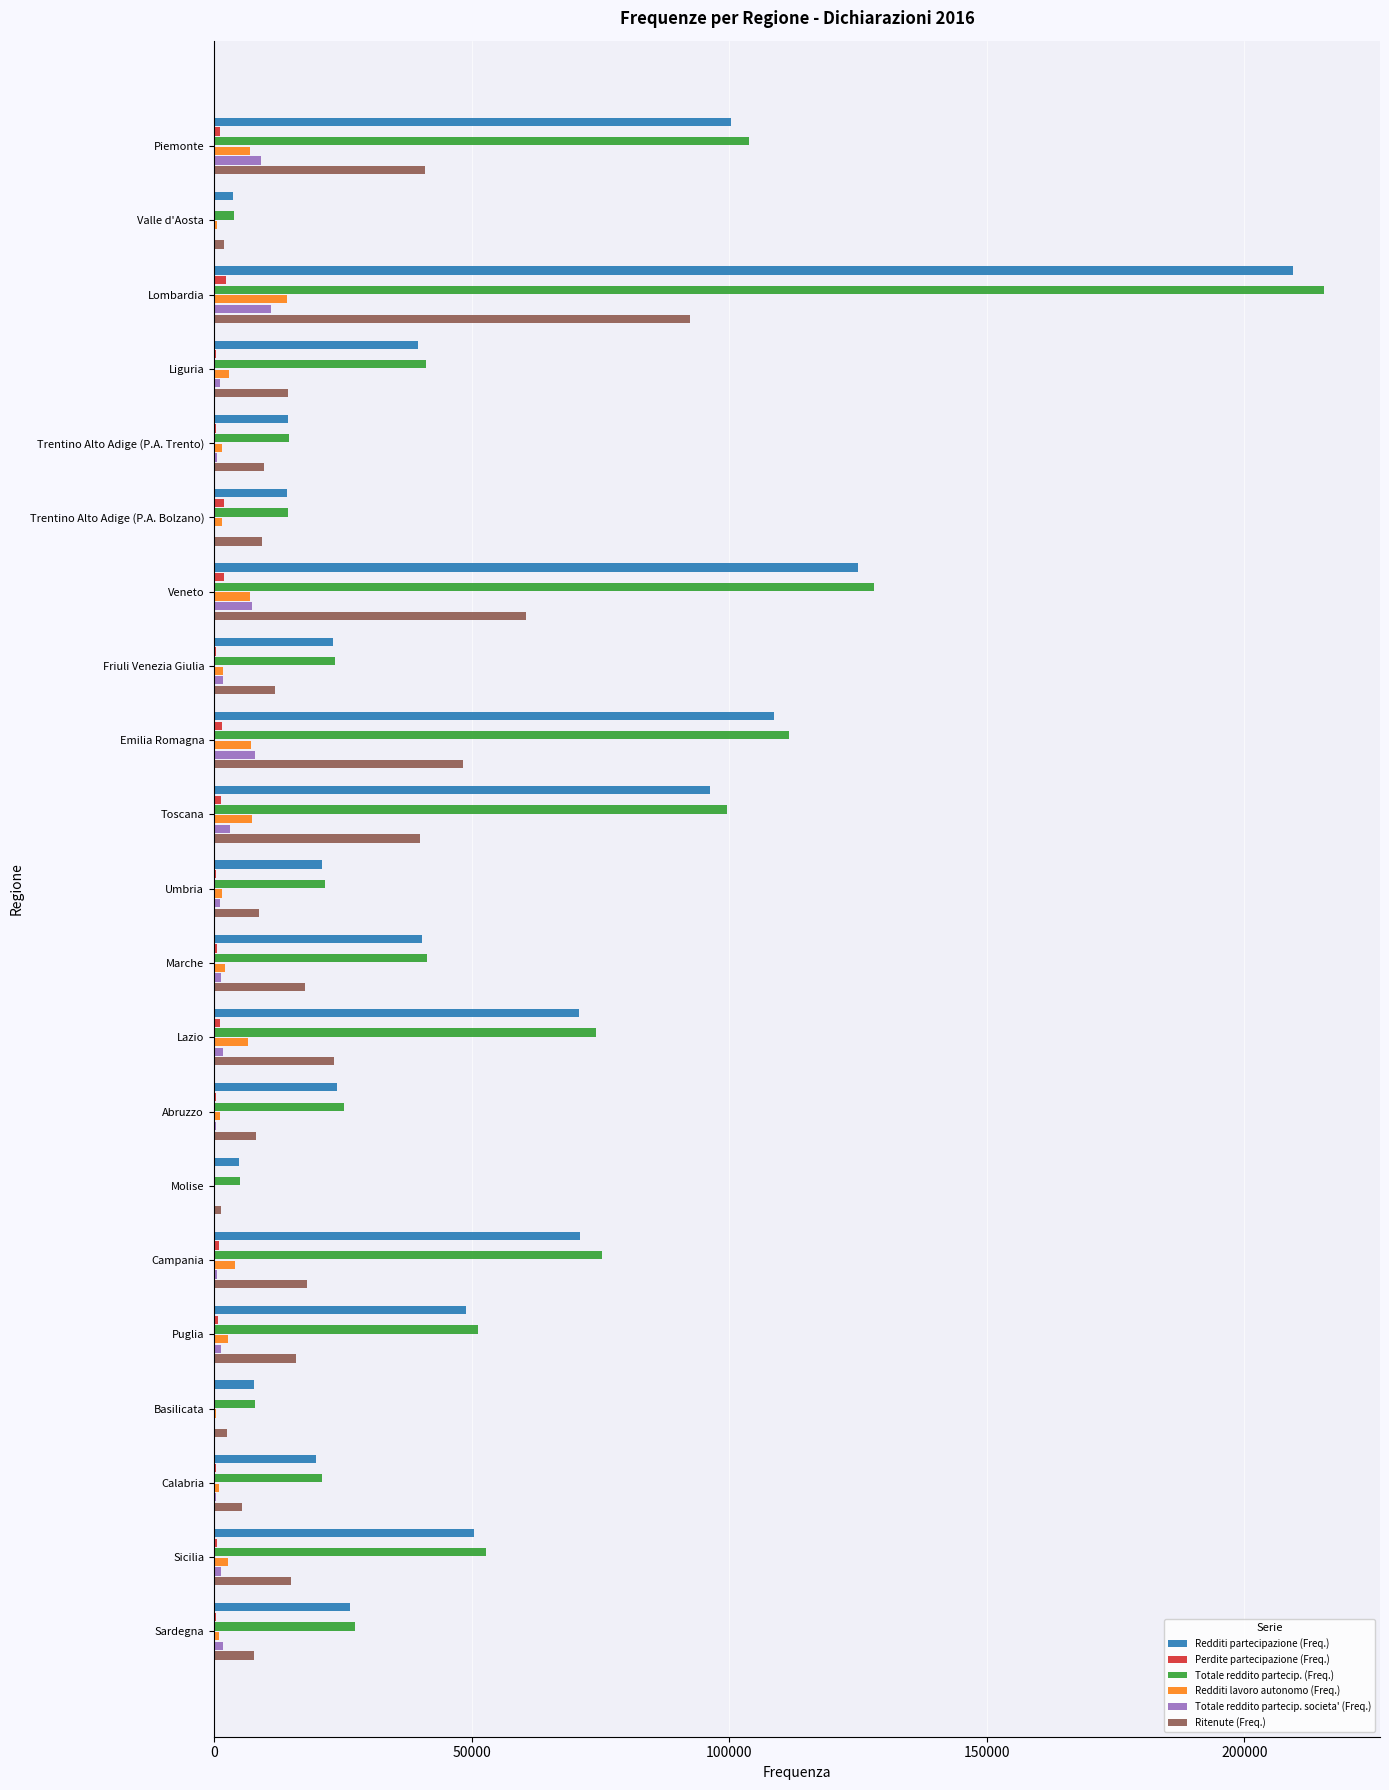

What is the sum of all Ritenute (Freq.) values?

453968